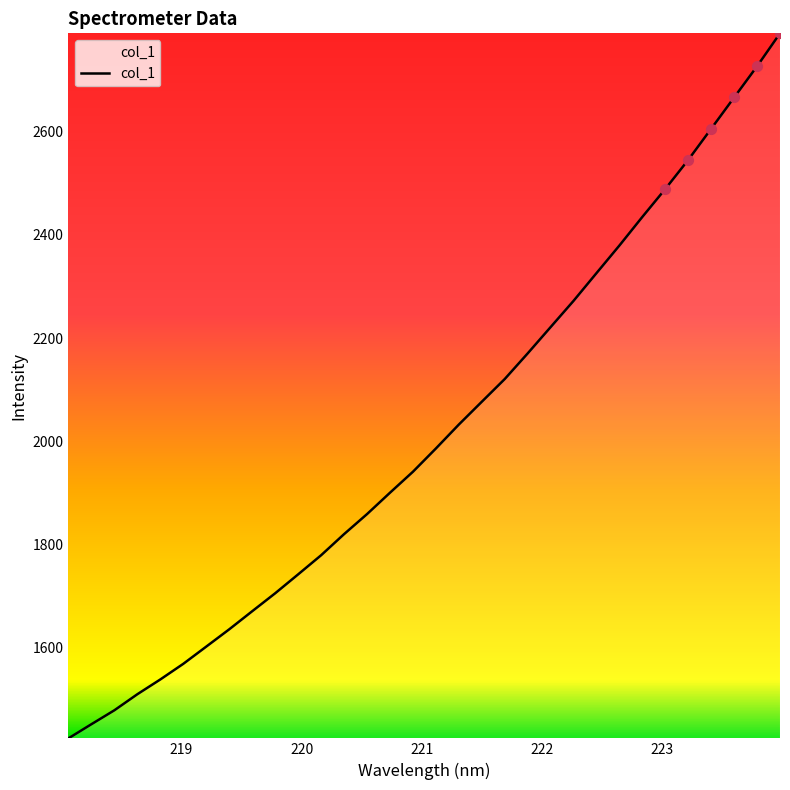

What is the minimum value shown in the chart?

1423.7